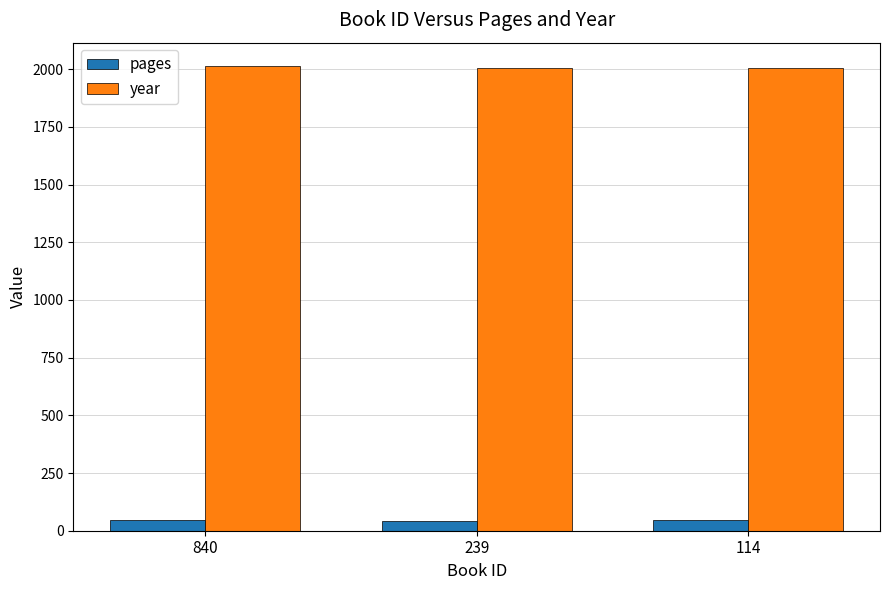

What is the lowest value of the pages series?

44